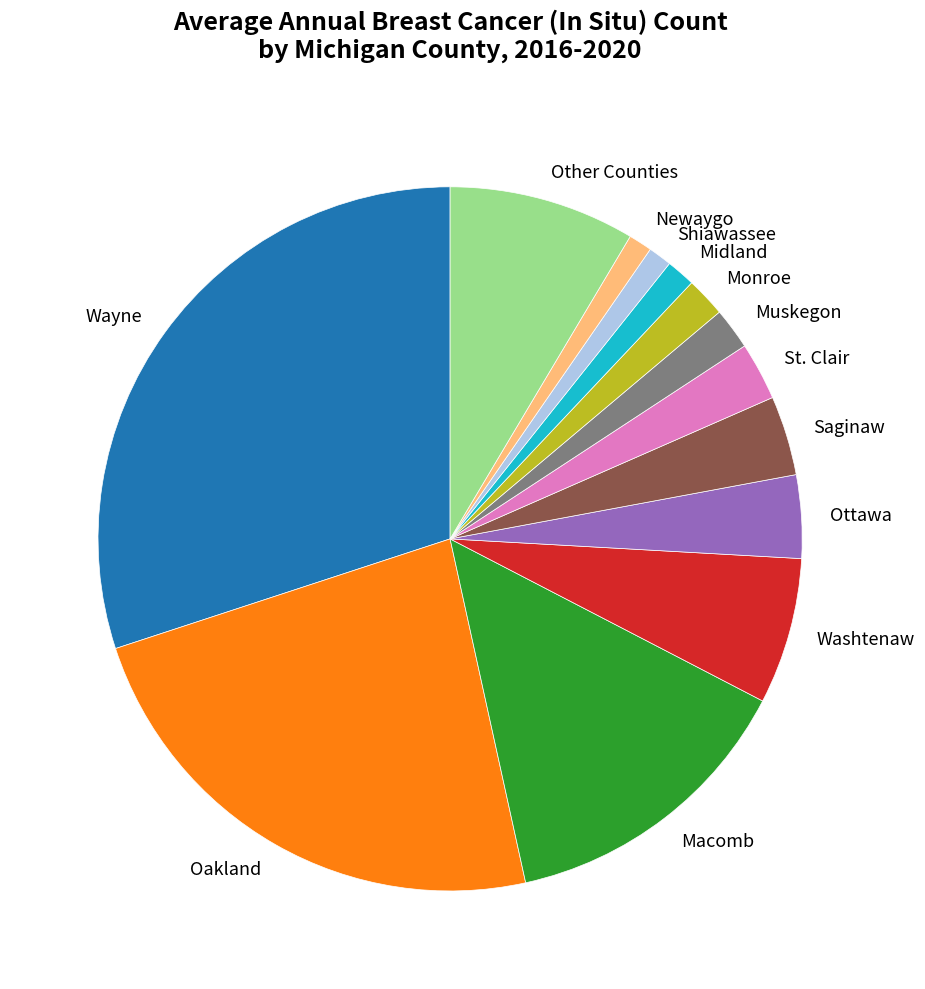

What is the largest slice in the pie chart?

Wayne